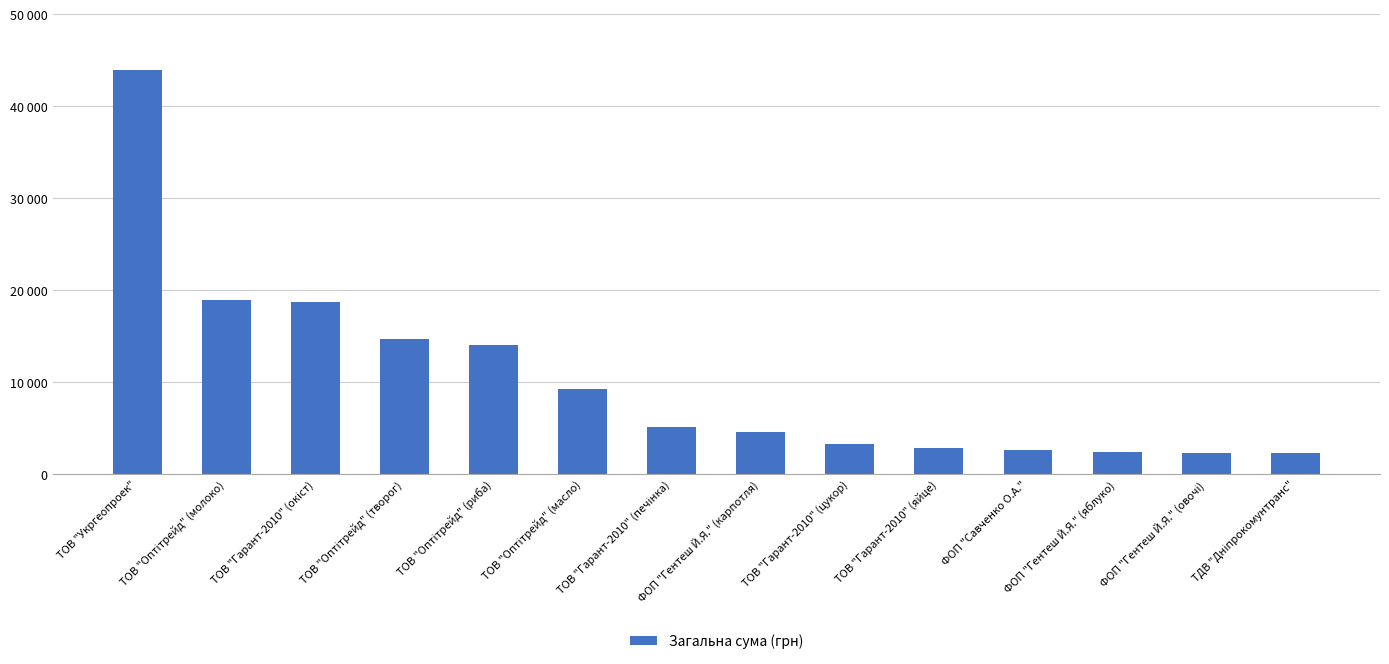

Which label corresponds to the largest value in the chart?

ТОВ "Укргеопроек"